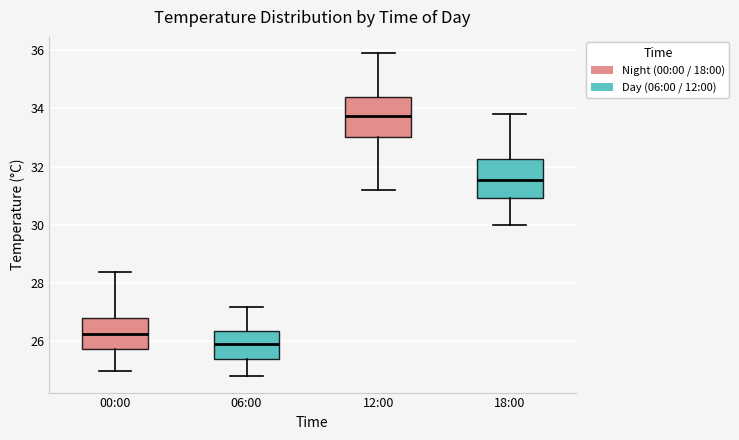

Which box has the highest median line?

12:00